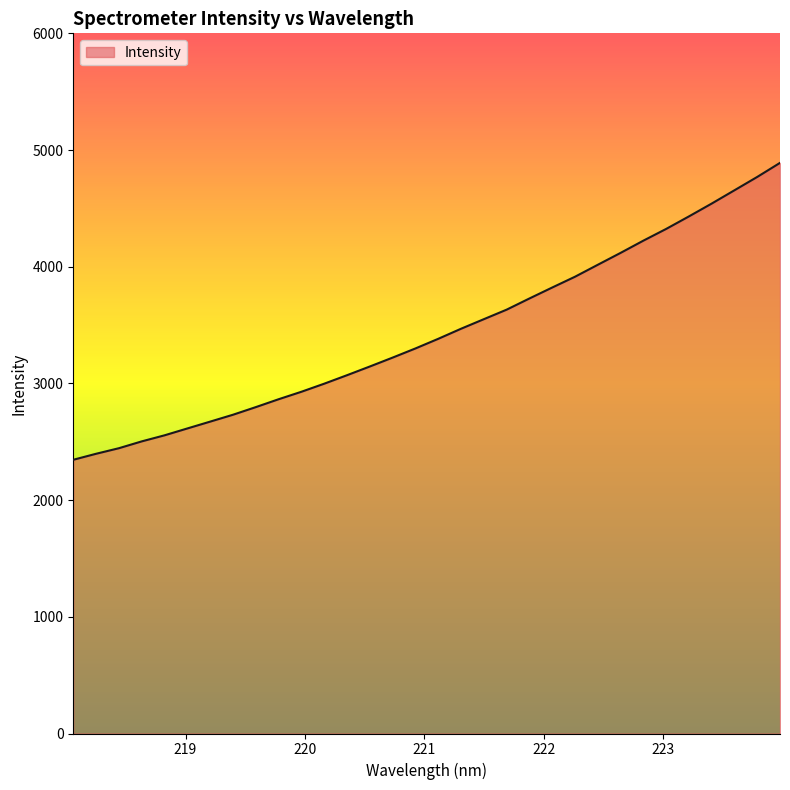

What is the difference between the maximum and minimum values?

2544.2